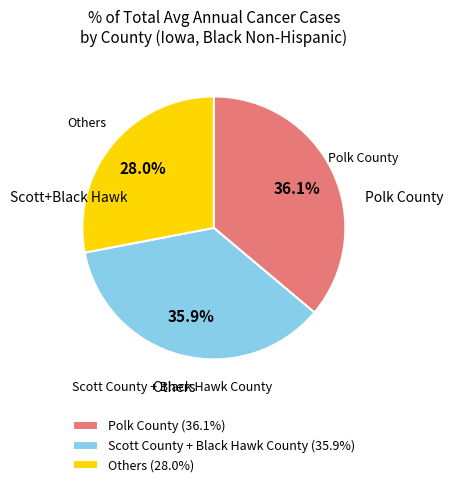

Is Scott County + Black Hawk County (35.9%) the majority of the pie?

No